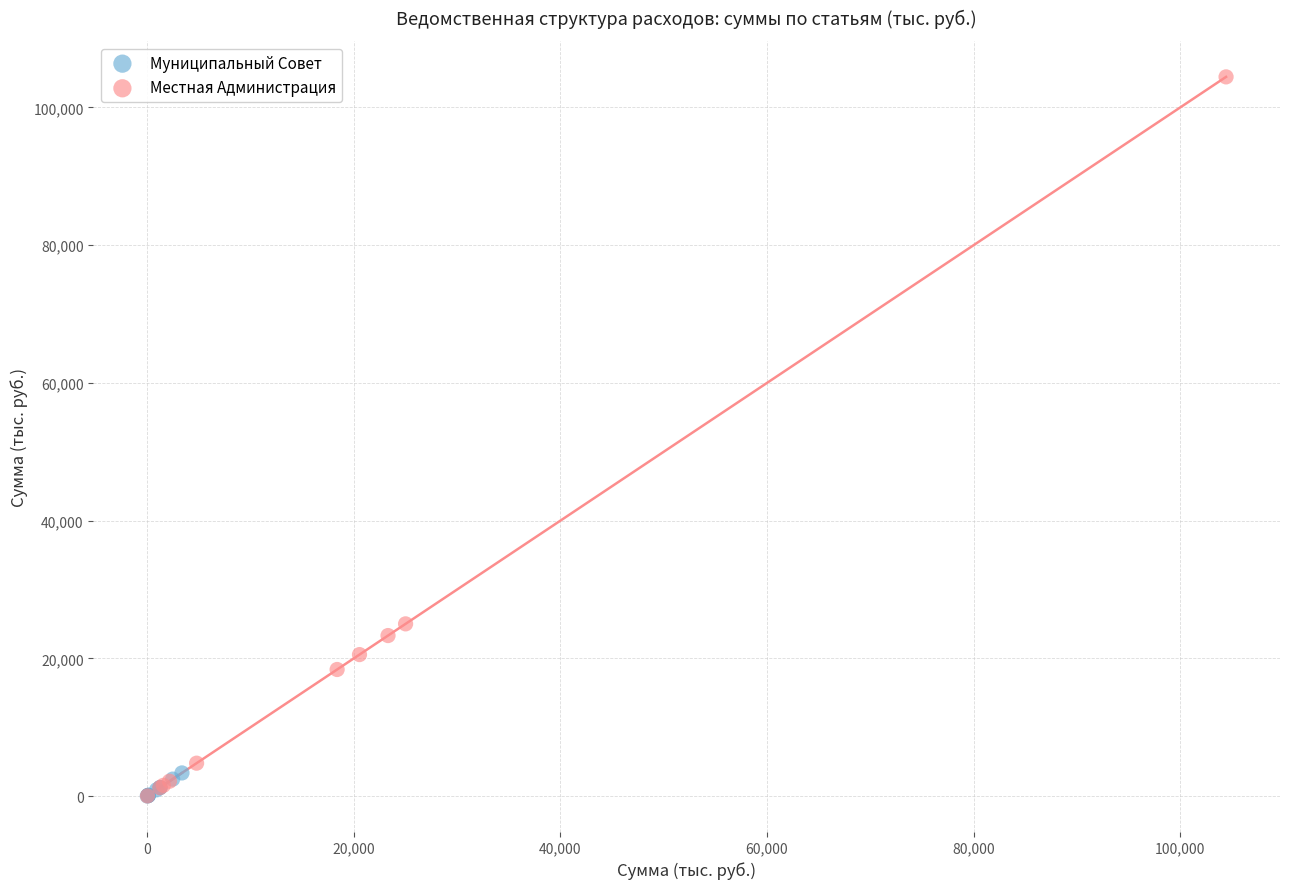

Which series has the largest Y range (max minus min)?

Местная Администрация